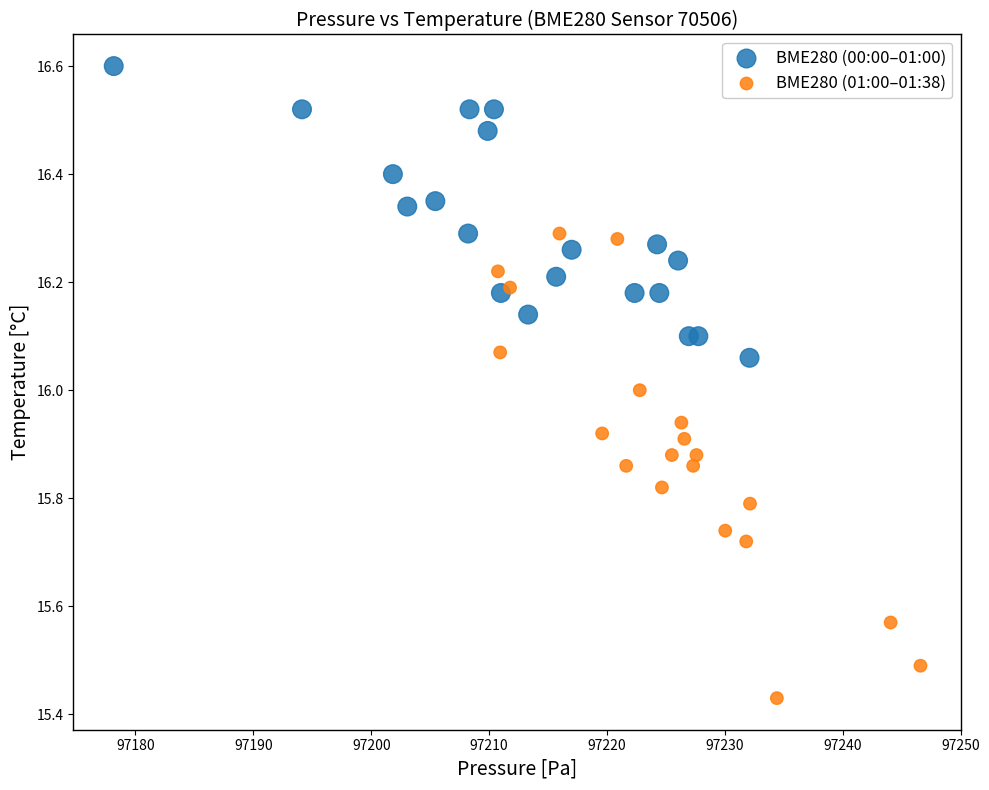

Which series has the widest spread of Y values?

BME280 (01:00–01:38)